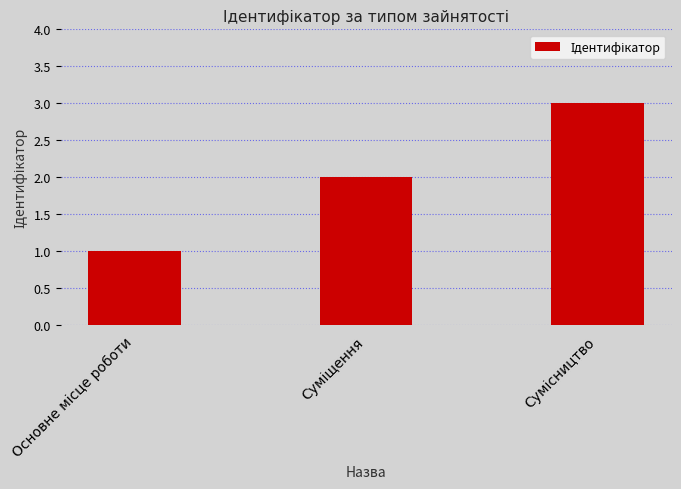

What is the maximum value shown in the chart?

3